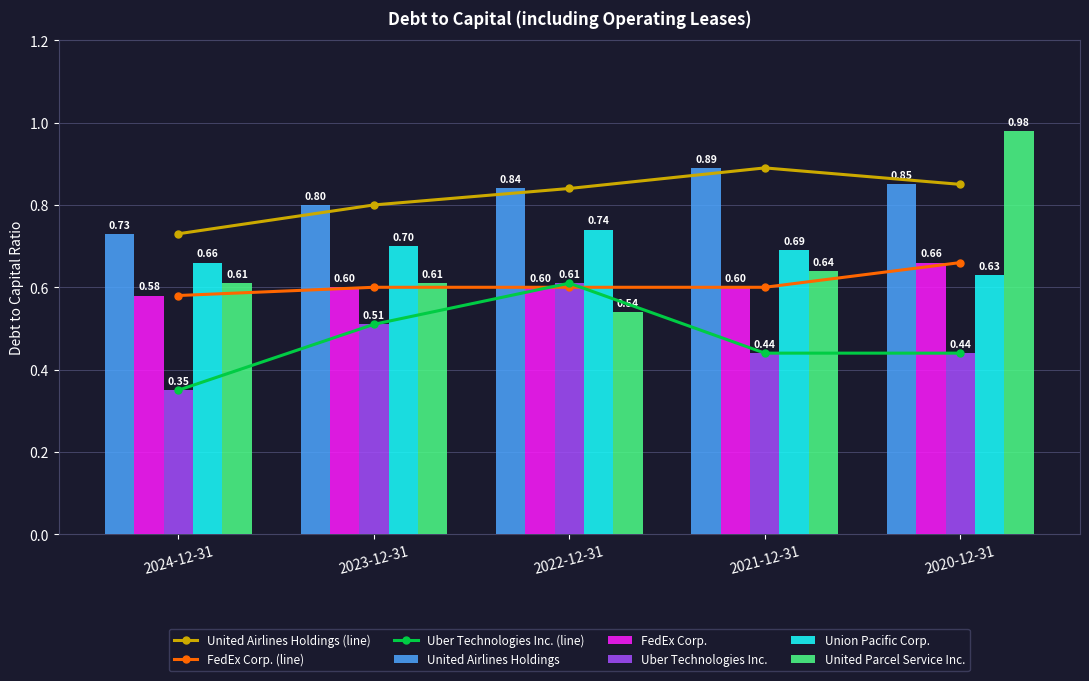

How many bars are there in each group?

5